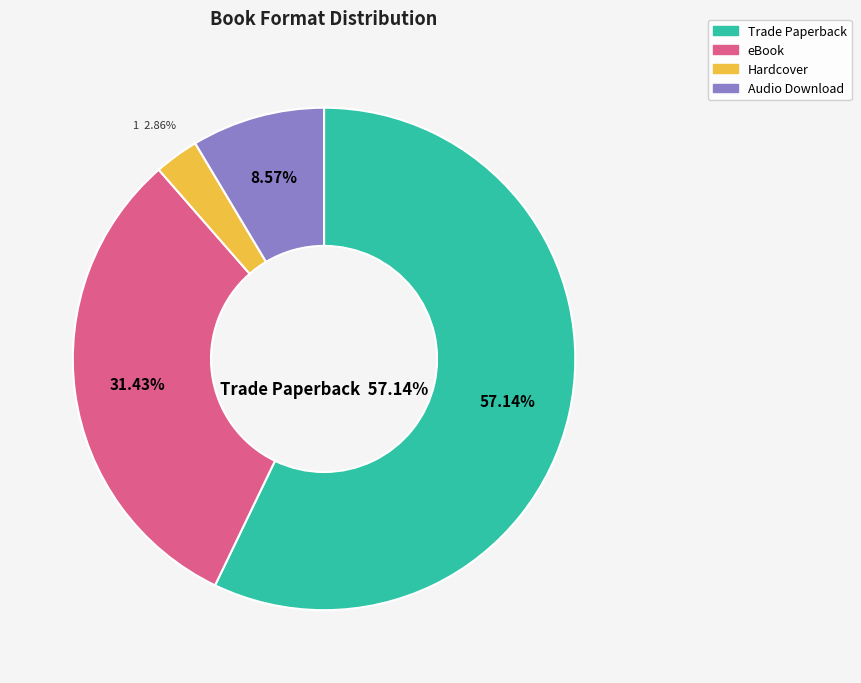

To the nearest percent, what is the average slice percentage?

25%